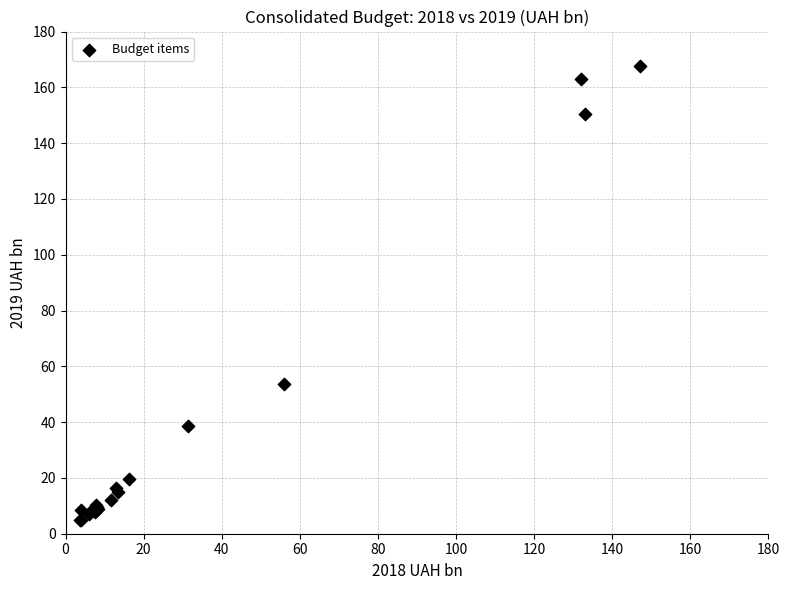

What Y value in the scatter plot is closest to 86?

53.8